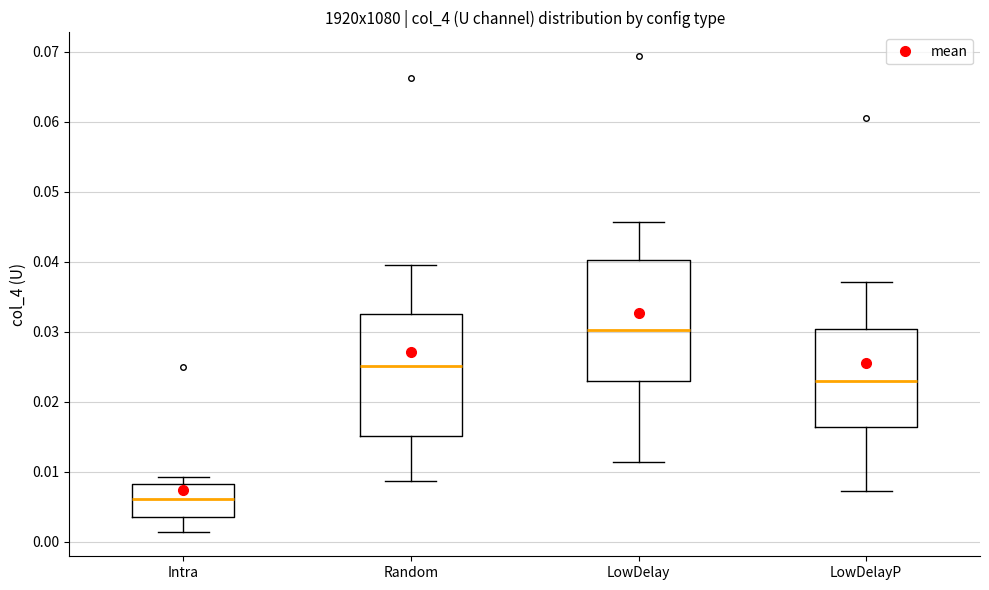

Reading left to right, transcribe this box plot: for each box, give where its median line is, the range the box spans, and where its two whiskers end, as read against the y-axis. The values are not printed on the chart, so give them approximately, as read against the axis.

Intra: median 0.006, box 0.004 to 0.008, whiskers 0.001 to 0.009
Random: median 0.025, box 0.015 to 0.033, whiskers 0.009 to 0.039
LowDelay: median 0.030, box 0.023 to 0.040, whiskers 0.011 to 0.046
LowDelayP: median 0.023, box 0.016 to 0.030, whiskers 0.007 to 0.037